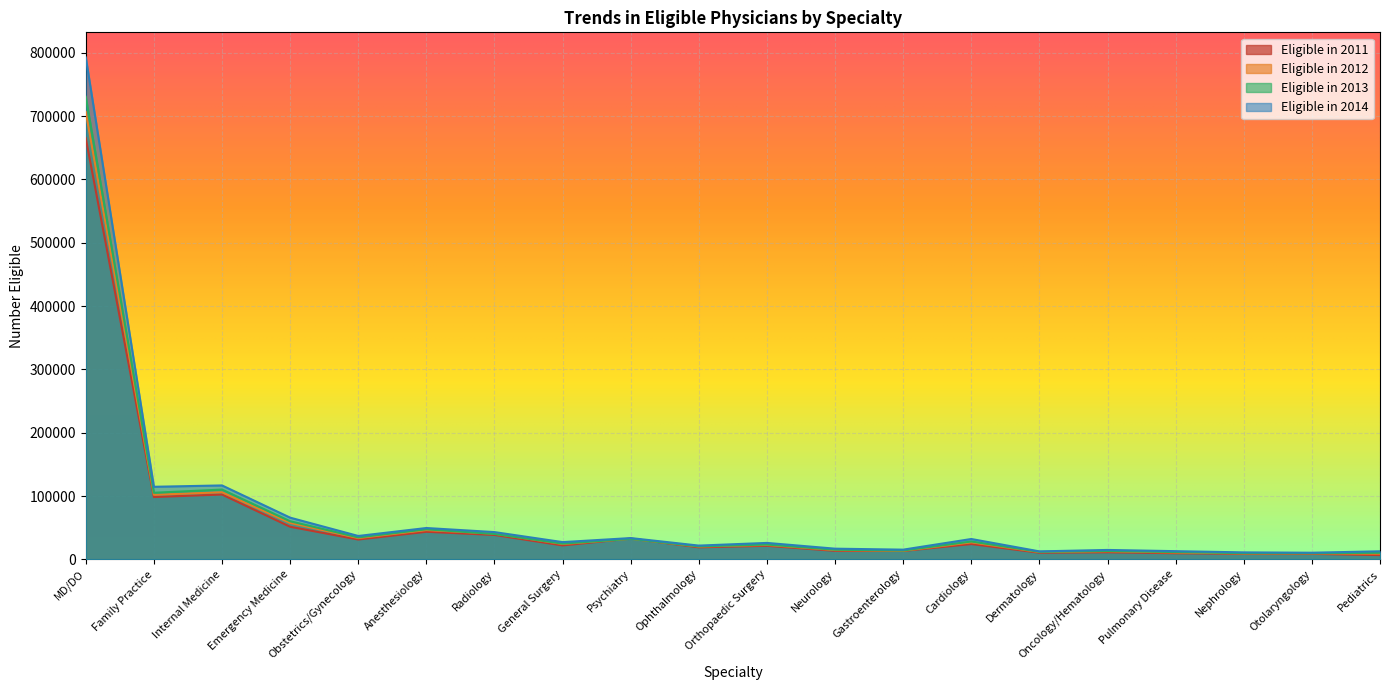

True or false: Eligible in 2013 has a value of 26071 at Neurology.

False